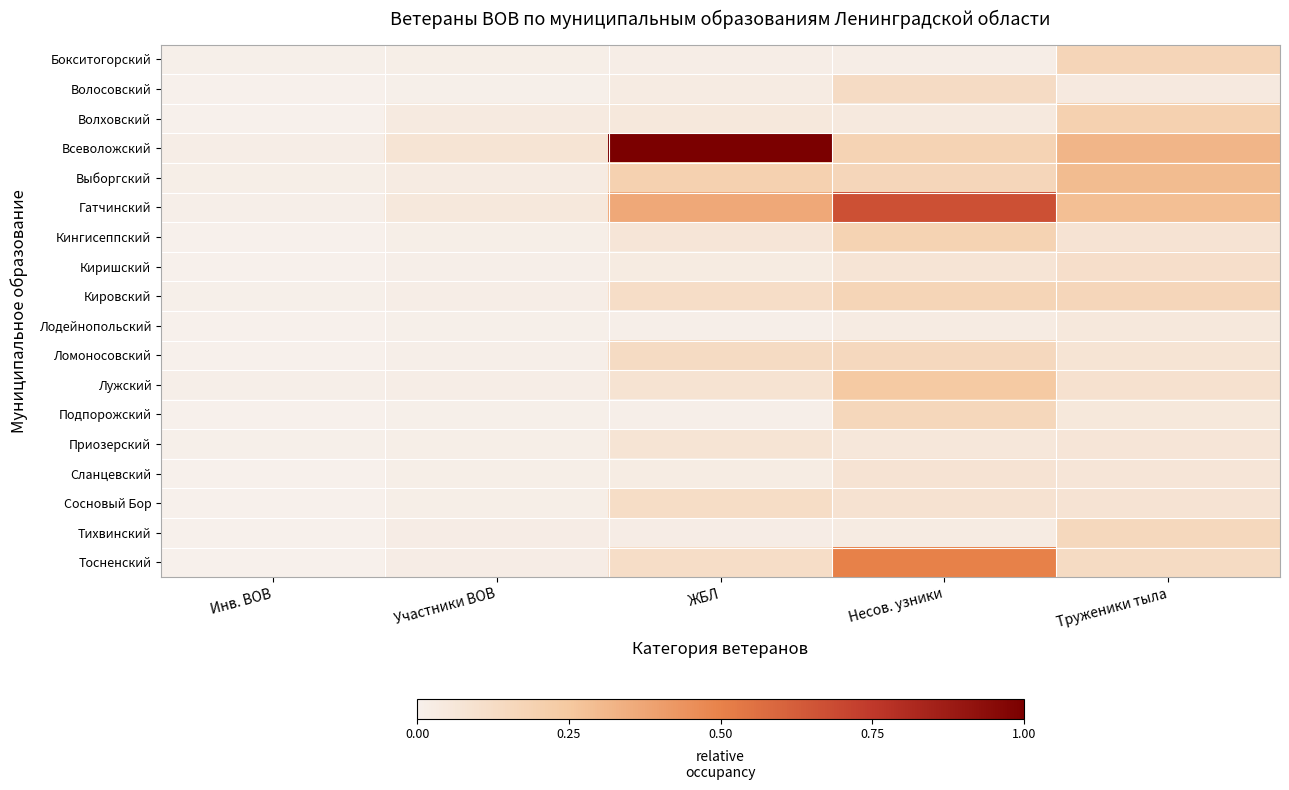

How many distinct data groups are displayed?

18